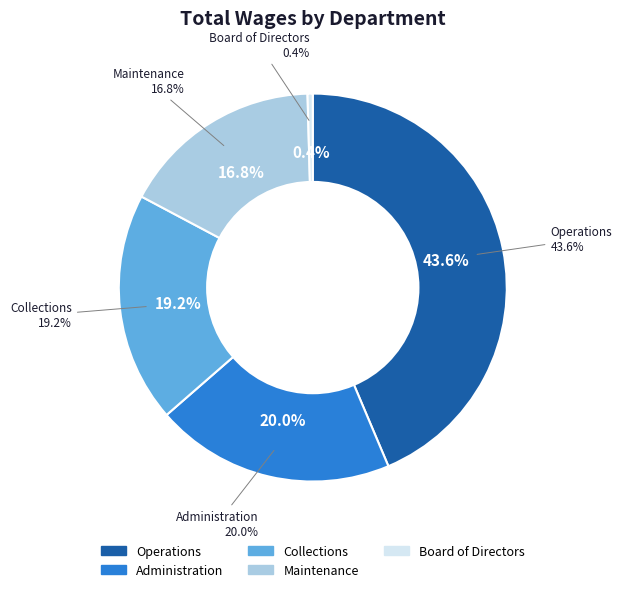

Which slice is the largest?

Operations